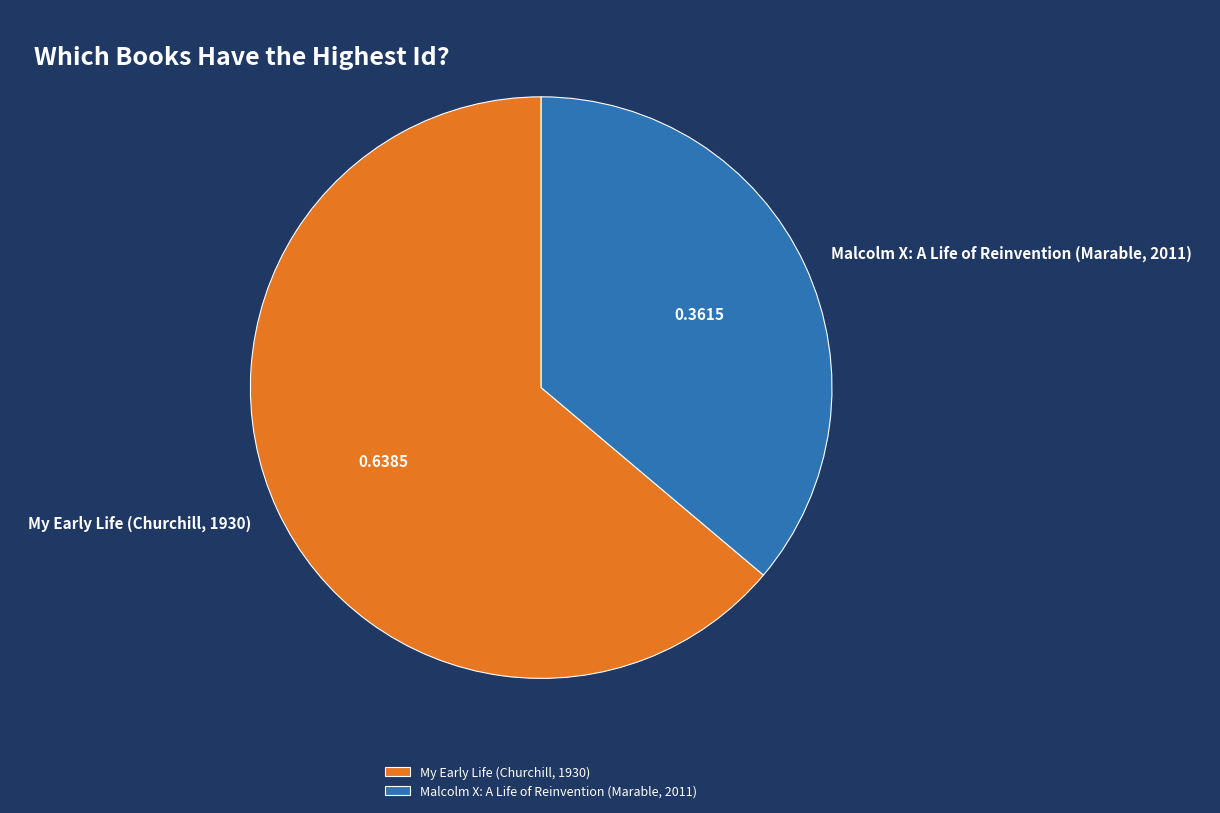

Approximately how many times larger is the value at My Early Life (Churchill, 1930) compared to Malcolm X: A Life of Reinvention (Marable, 2011)?

1.8